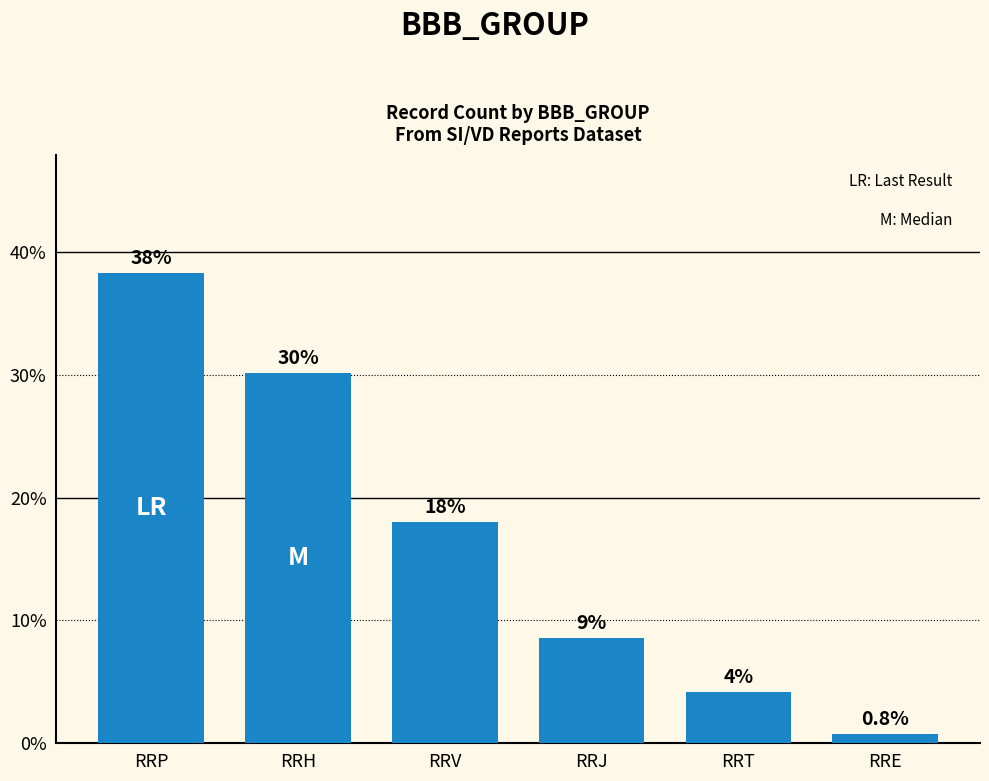

What is the difference between the values at RRV and RRP?

0.2